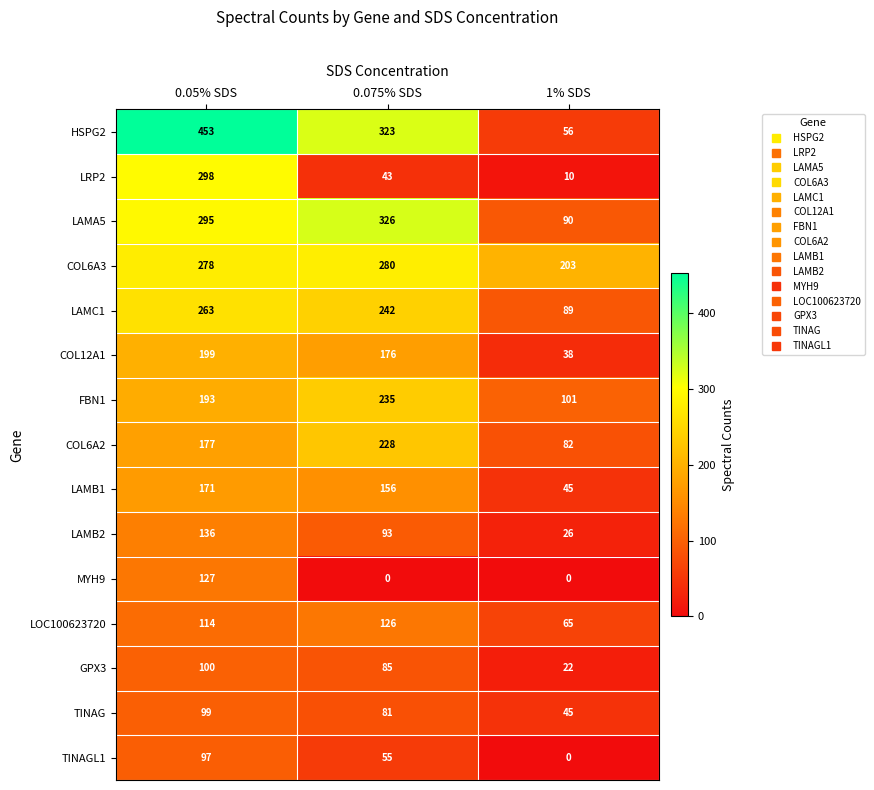

What is the lowest value of the LAMB2 series?

26